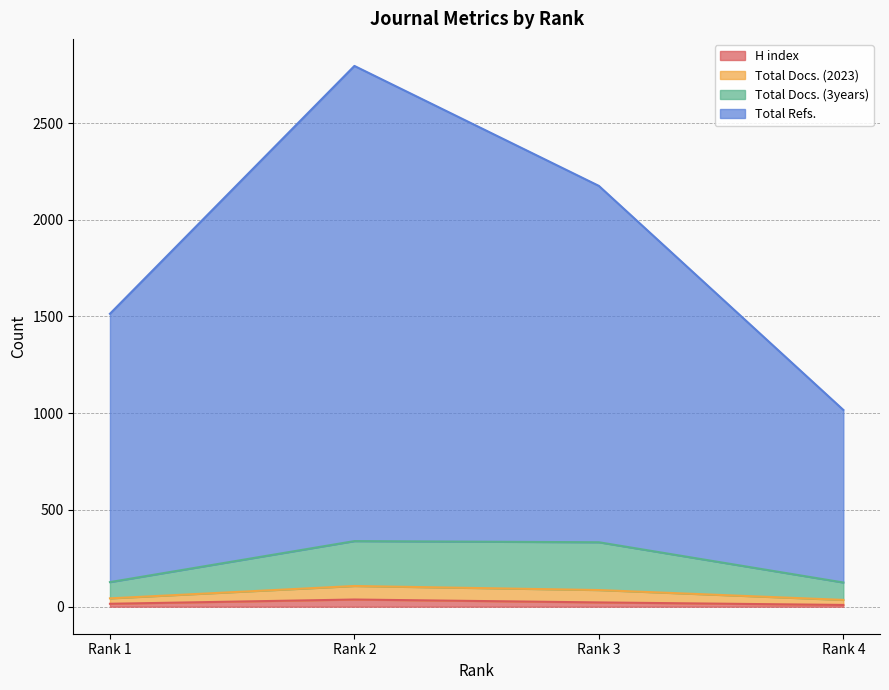

What is the value of the Total Refs. point at the 3rd from the left?

2175